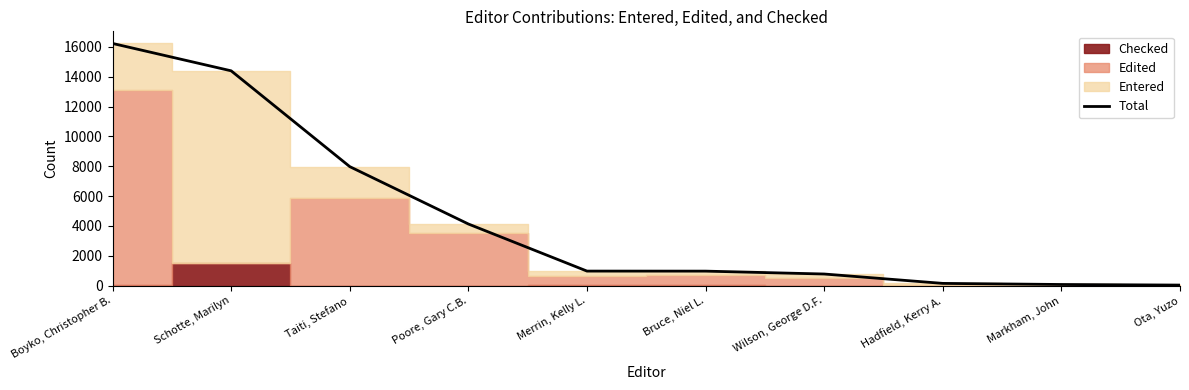

What is the value of the 4th point from the left?

4133